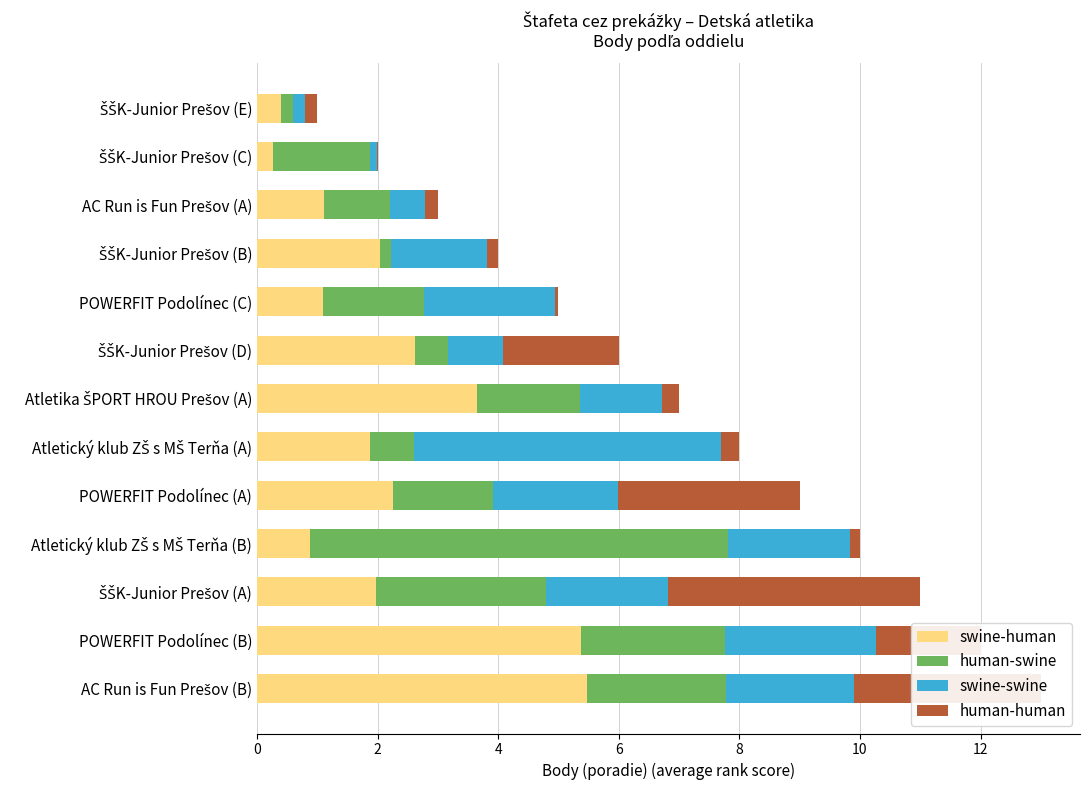

What is the sum of all swine-human values?

29.0